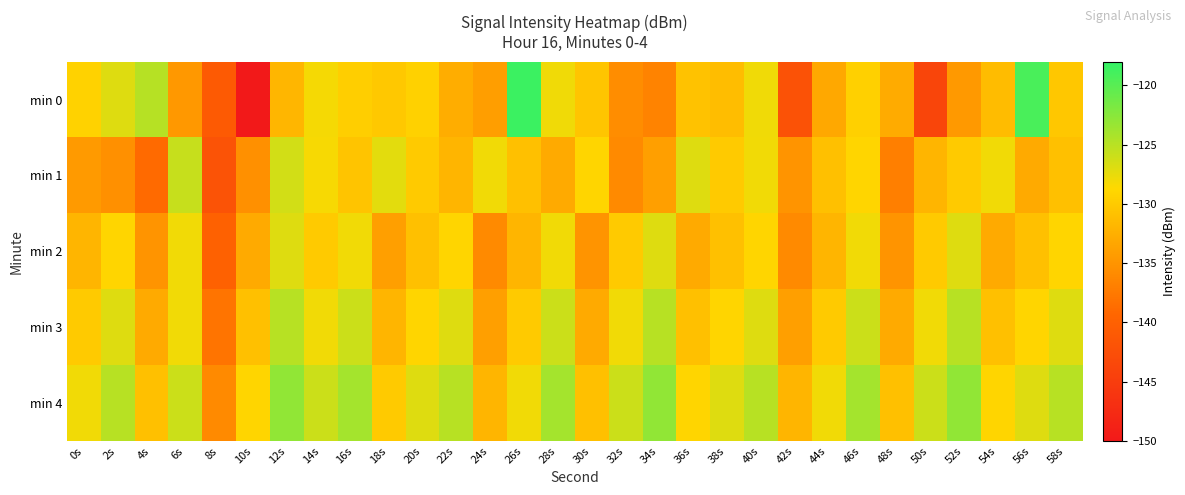

Which series has the largest total across all categories?

min 4